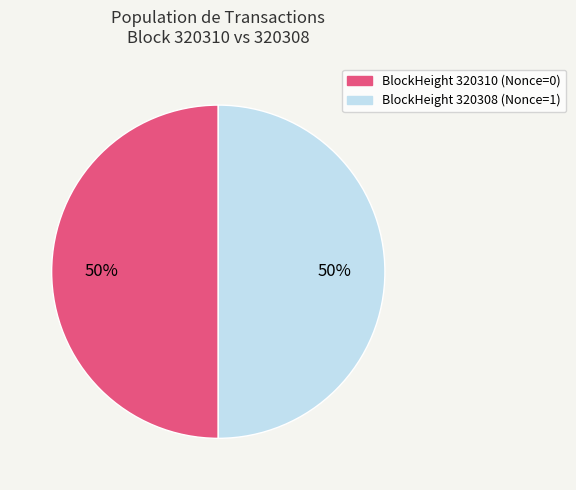

To the nearest percent, what is the average slice percentage?

50%